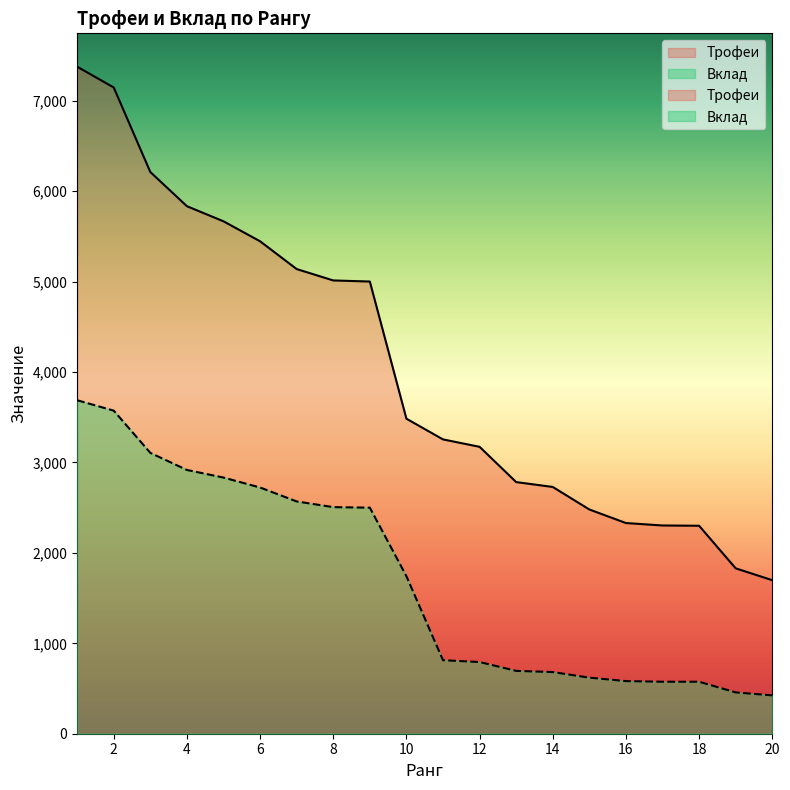

What is the difference between the Трофеи values at 15 and 18?

180